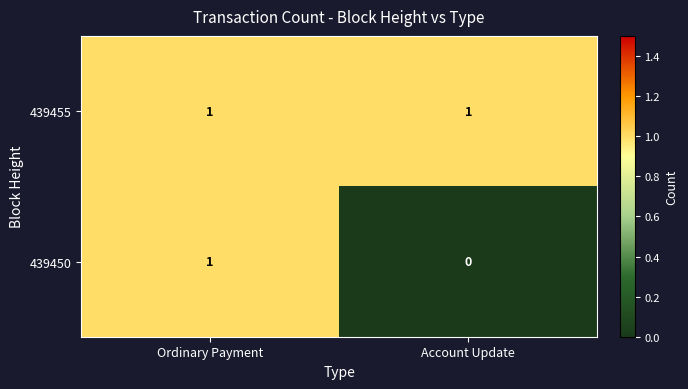

How many series are shown in this chart?

2